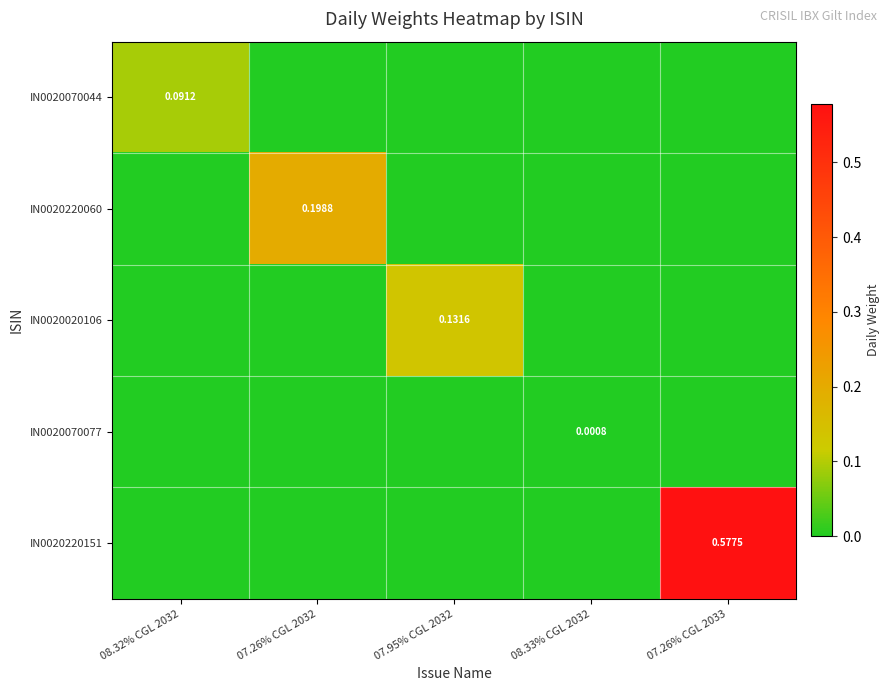

How many positive values does the IN0020070077 series have?

1